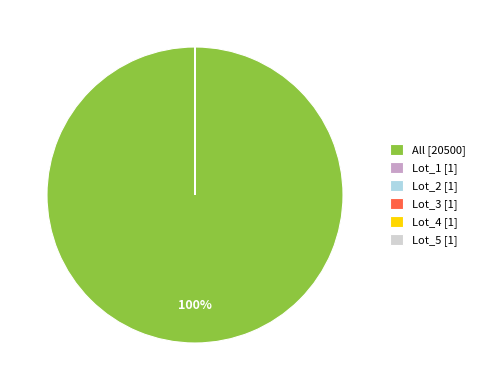

Is there a majority slice in this chart?

Yes